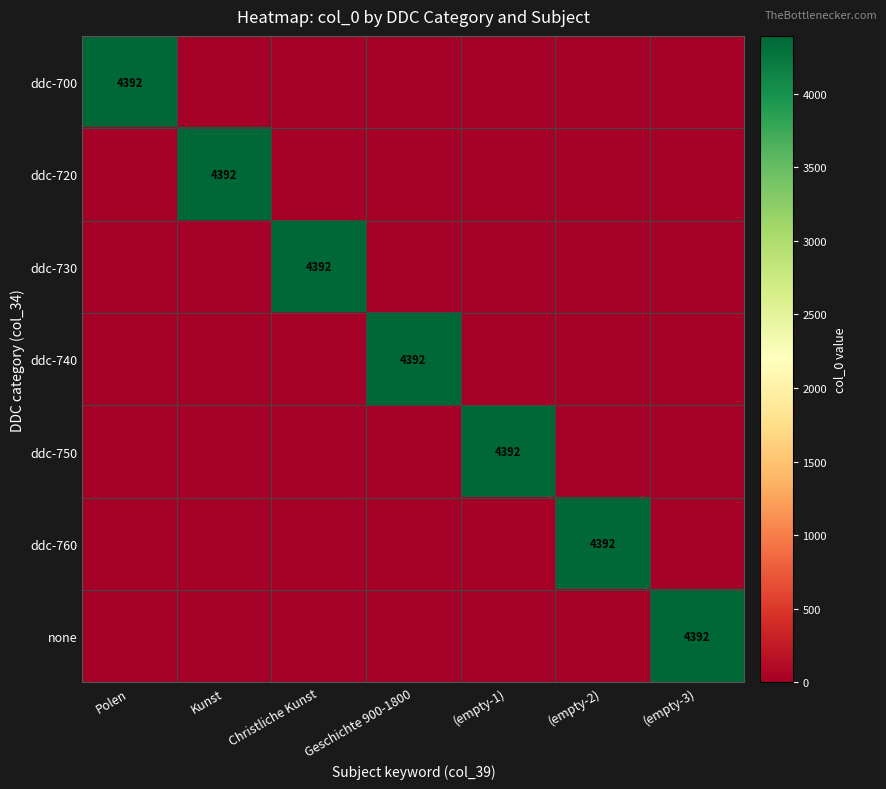

Is it true that ddc-760 equals 2778 at (empty-2)?

False